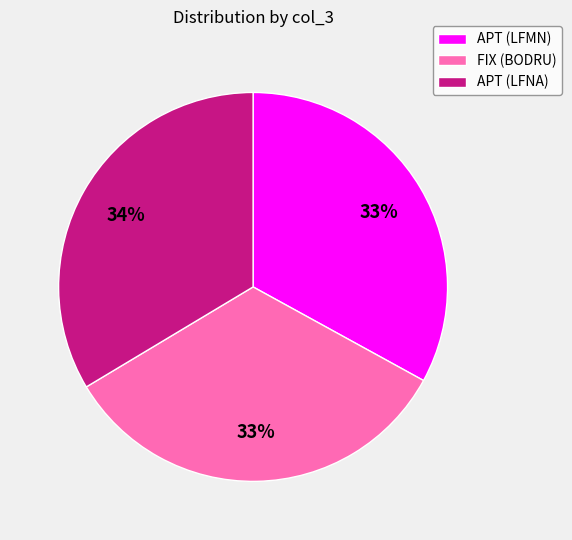

To the nearest percent, what portion does FIX (BODRU) represent?

33%